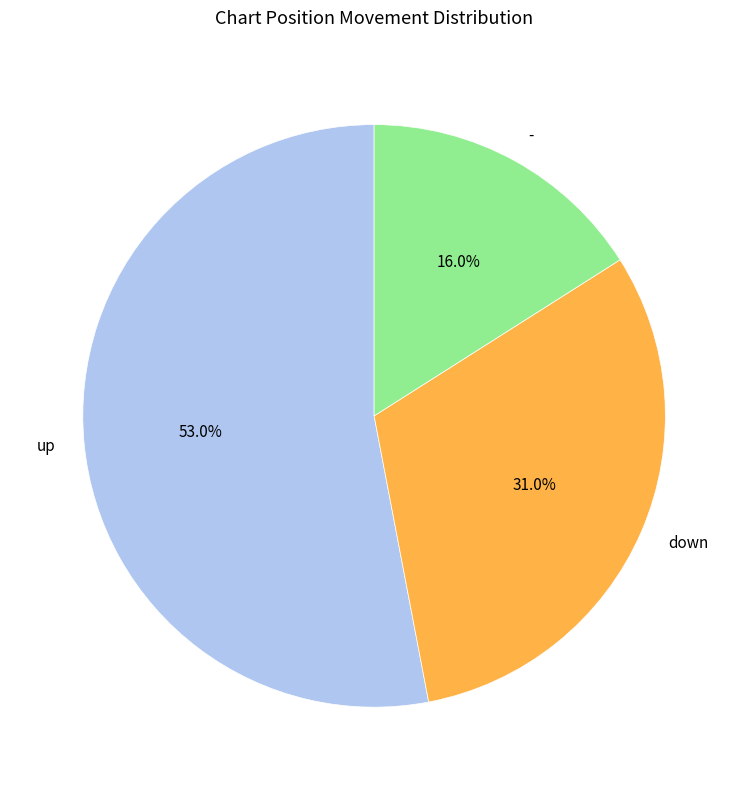

Is it true that down is 31% of the pie?

True